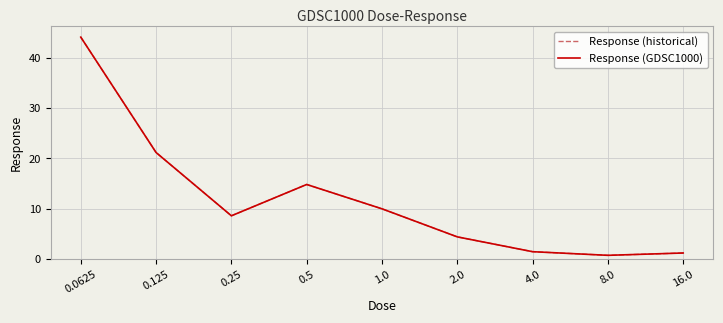

True or false: Response (historical) has a value of 1.9 at 0.25.

False